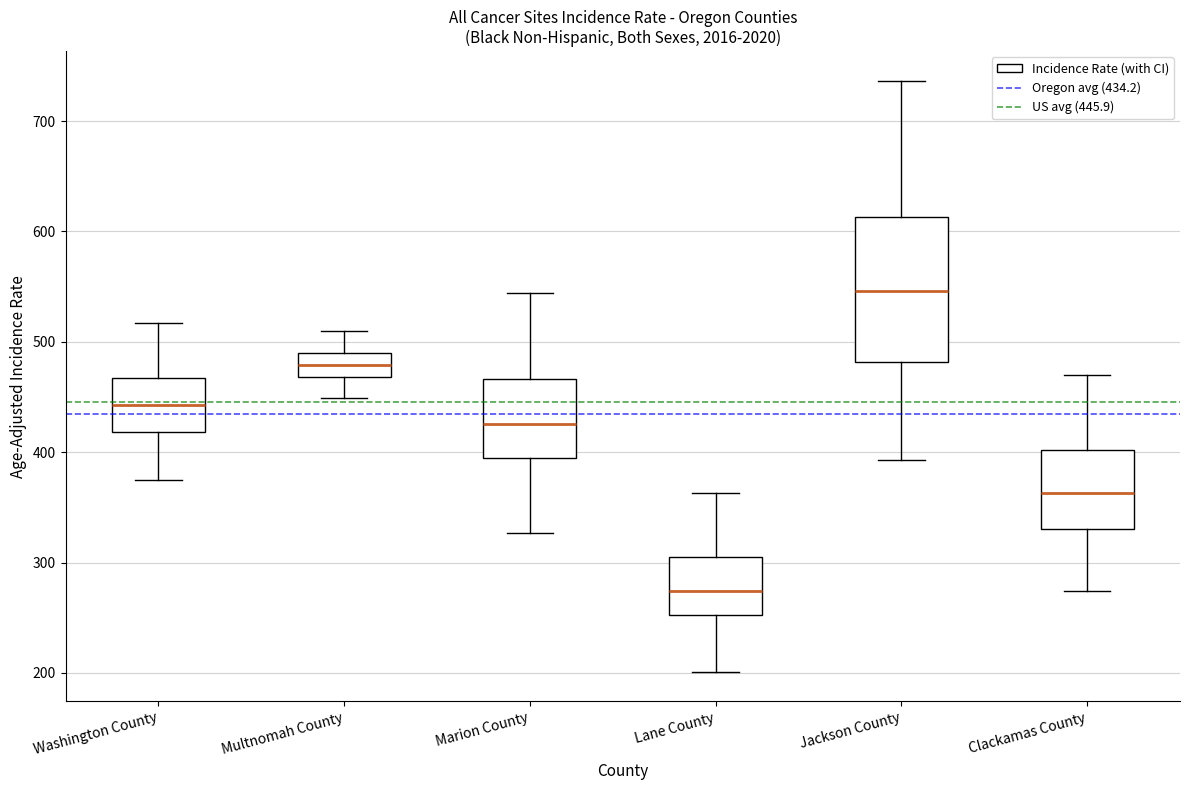

Reading left to right, transcribe this box plot: for each box, give where its median line is, the range the box spans, and where its two whiskers end, as read against the y-axis. The values are not printed on the chart, so give them approximately, as read against the axis.

Washington County: median 440, box 420 to 470, whiskers 380 to 520
Multnomah County: median 480, box 470 to 490, whiskers 450 to 510
Marion County: median 430, box 400 to 470, whiskers 330 to 540
Lane County: median 270, box 250 to 300, whiskers 200 to 360
Jackson County: median 550, box 480 to 610, whiskers 390 to 740
Clackamas County: median 360, box 330 to 400, whiskers 270 to 470